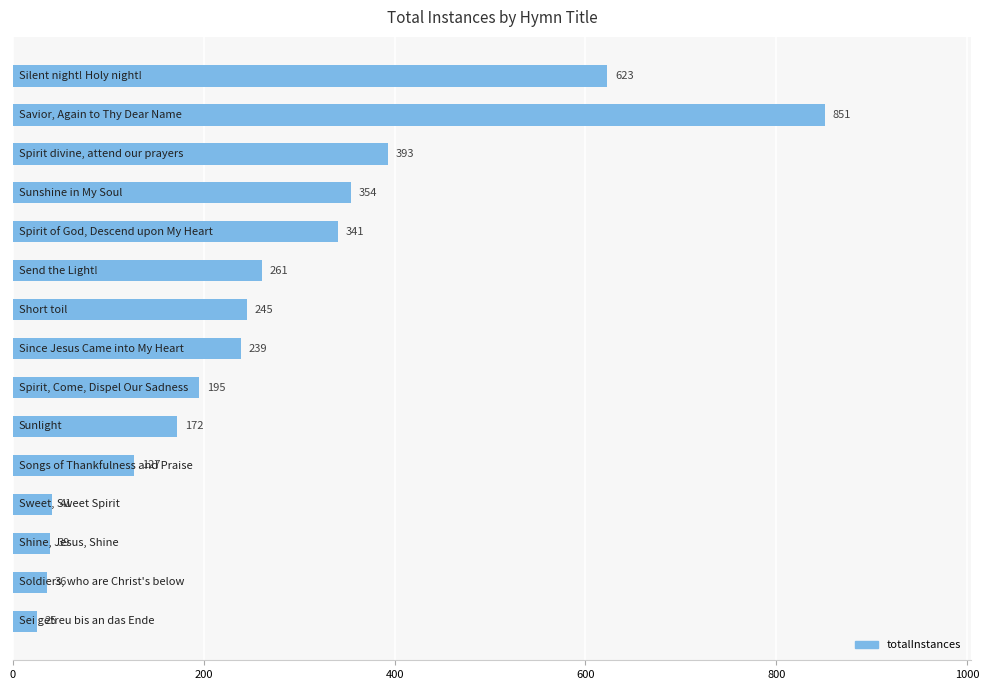

What is the sum of all values?

3942